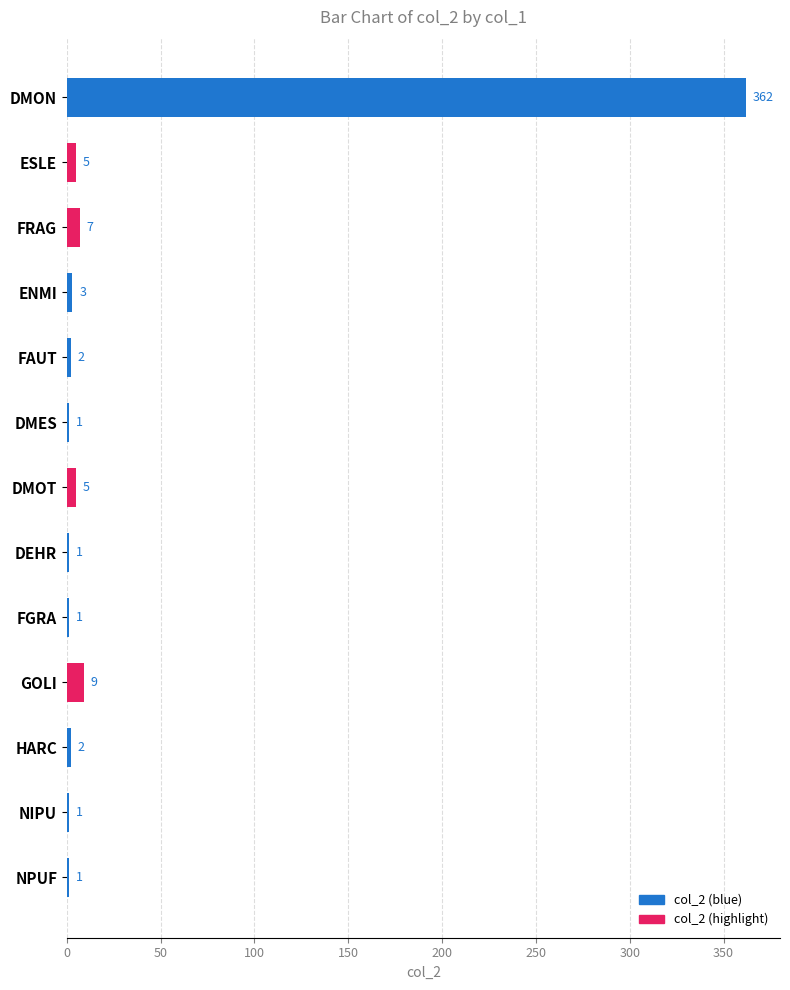

How many data points does each series have?

13